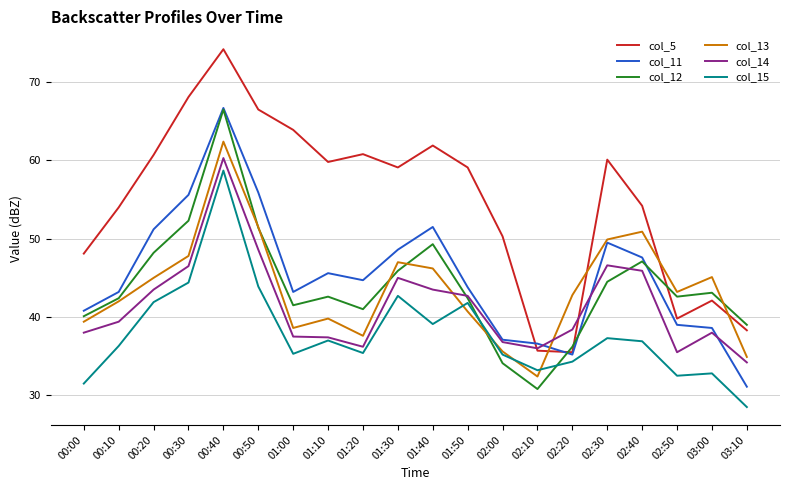

Is the value of col_15 at 01:30 greater than the value of col_5 at 00:20?

No